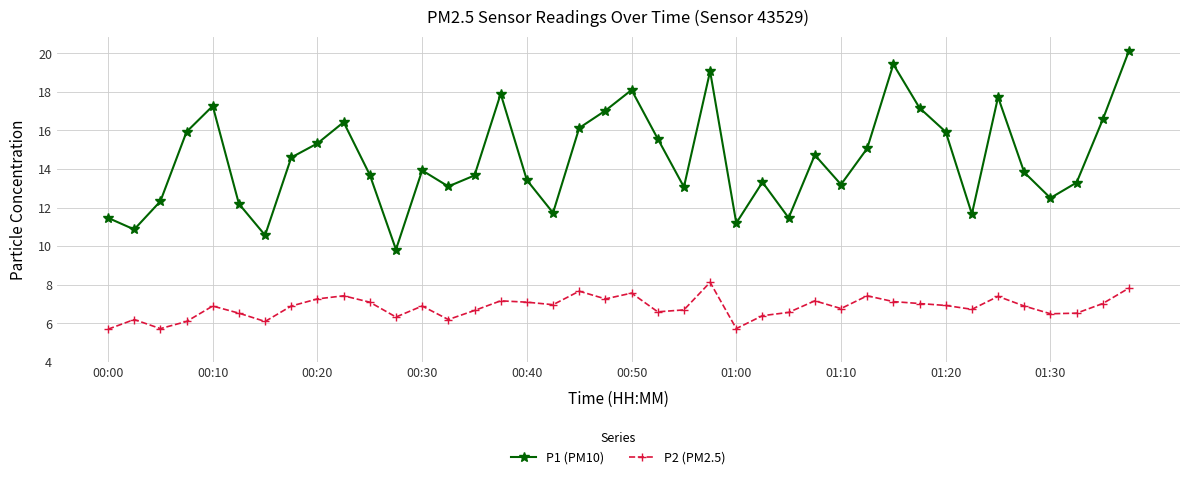

Which series has the largest range (max minus min)?

P1 (PM10)